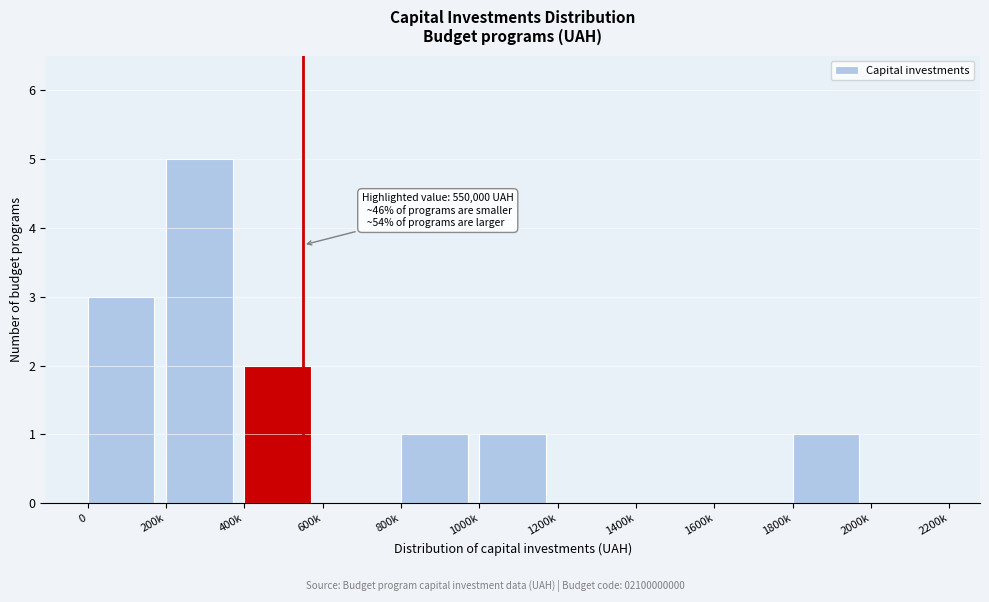

Reading left to right, transcribe all the data shown in this chart.

0=3	200k=5	400k=2	600k=0	800k=1	1000k=1	1200k=0	1400k=0	1600k=0	1800k=1	2000k=0